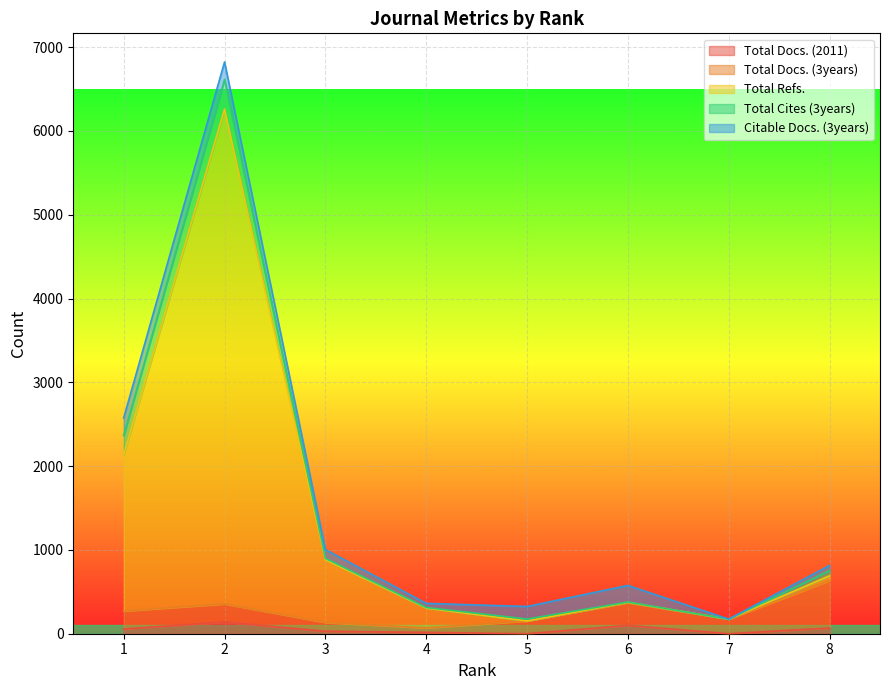

Which has a higher value, 5 or 3?

3